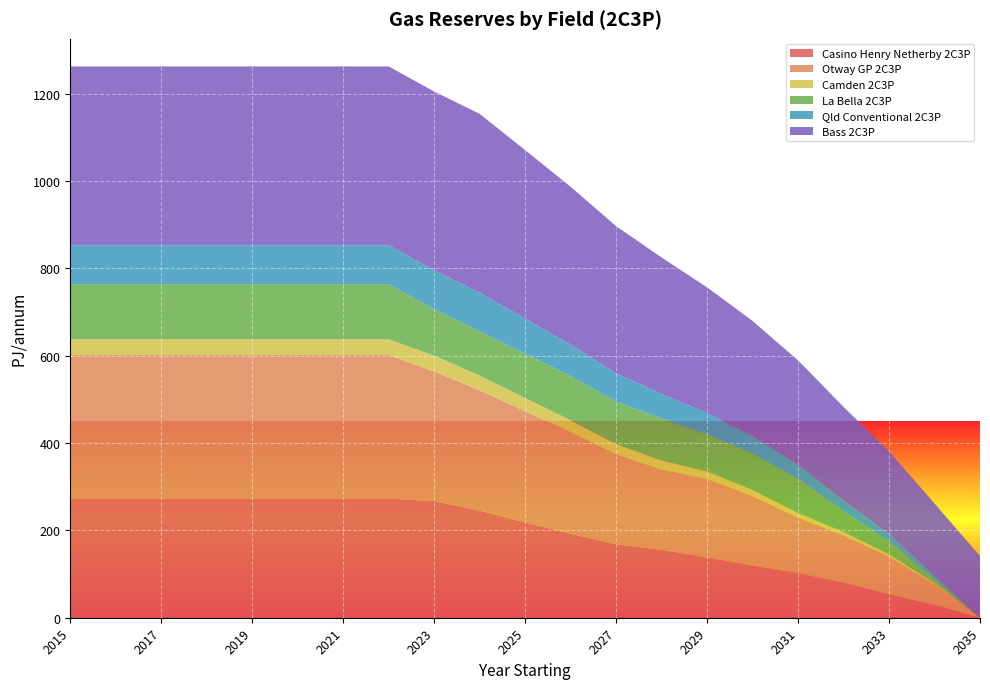

Reading left to right, transcribe all the data shown in this chart.

Casino Henry Netherby 2C3P: 273.0	273.0	273.0	273.0	273.0	273.0	273.0	273.0	266.8	245.2	218.3	192.3	167.9	155.4	138.1	119.5	102.4	80.3	53.9	29.2	0.0
Otway GP 2C3P: 328.4	328.4	328.4	328.4	328.4	328.4	328.4	328.4	297.2	275.8	254.5	232.6	205.9	183.9	179.5	159.1	127.1	108.4	86.2	47.2	0.0
Camden 2C3P: 36.0	36.0	36.0	36.0	36.0	36.0	36.0	36.0	36.0	33.5	30.3	27.1	23.9	20.8	17.4	14.1	10.1	7.4	5.0	2.7	0.0
La Bella 2C3P: 126.4	126.4	126.4	126.4	126.4	126.4	126.4	126.4	106.4	101.3	101.3	101.0	97.6	96.0	85.2	83.2	78.5	47.8	29.9	8.7	0.0
Qld Conventional 2C3P: 89.0	89.0	89.0	89.0	89.0	89.0	89.0	89.0	89.0	88.4	80.3	72.3	64.3	56.3	48.2	40.2	32.1	24.1	16.1	8.0	0.0
Bass 2C3P: 409.5	409.5	409.5	409.5	409.5	409.5	409.5	409.5	409.5	409.5	385.9	361.5	337.0	312.6	288.1	263.6	239.1	214.7	190.2	165.7	141.3